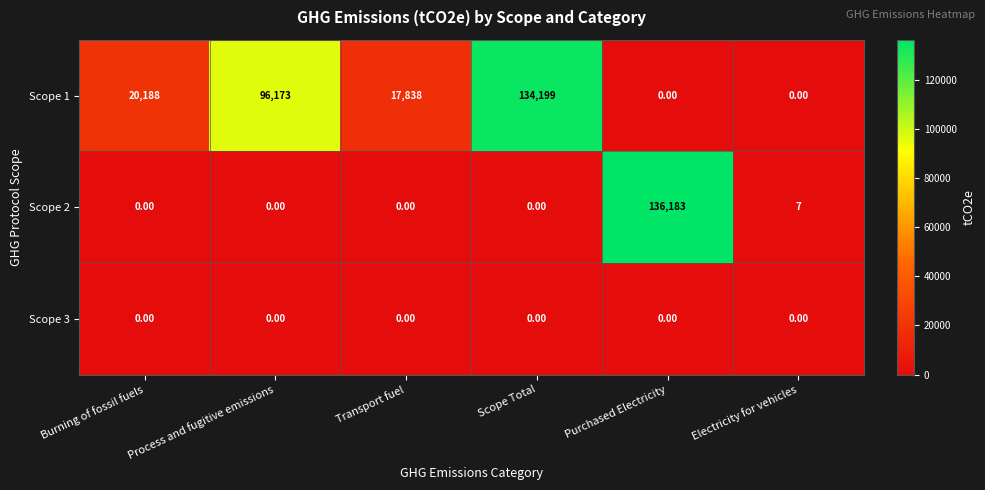

What is the maximum value shown in the chart?

136183